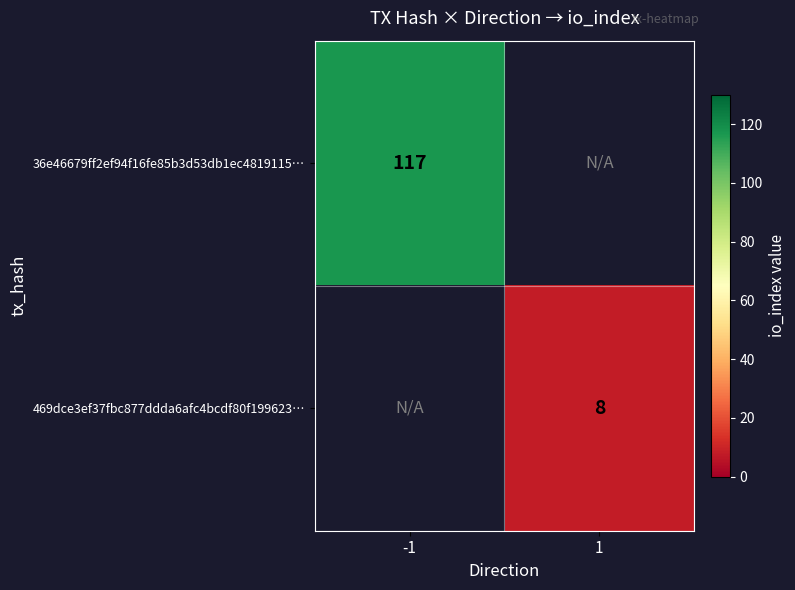

Is it true that 469dce3ef37fbc877ddda6afc4bcdf80f199623… equals 13.9 at 1?

False